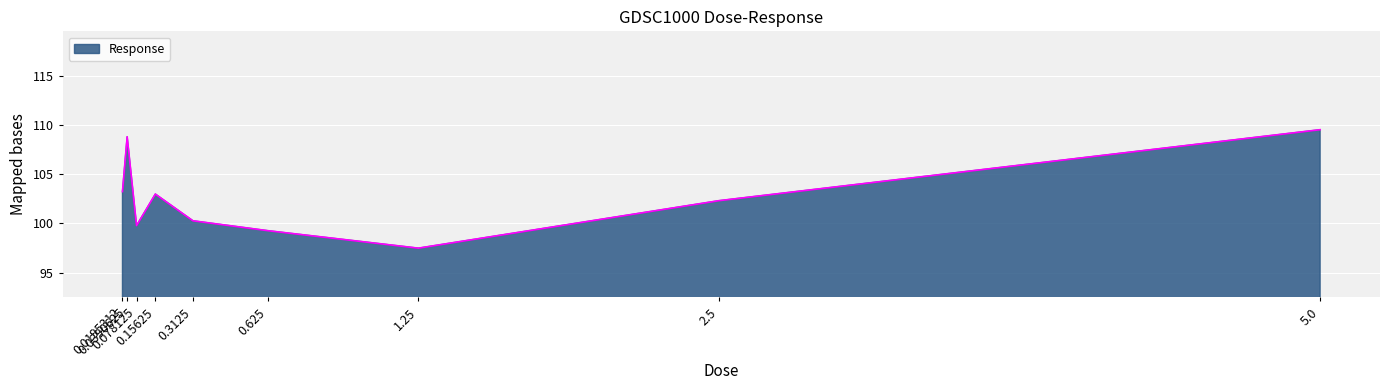

The value at 0.3125 is 100.3. True or false?

True